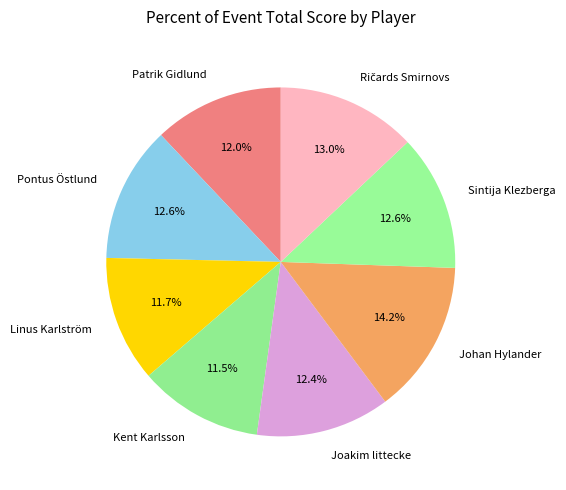

Is there any slice that represents more than half of the pie?

No